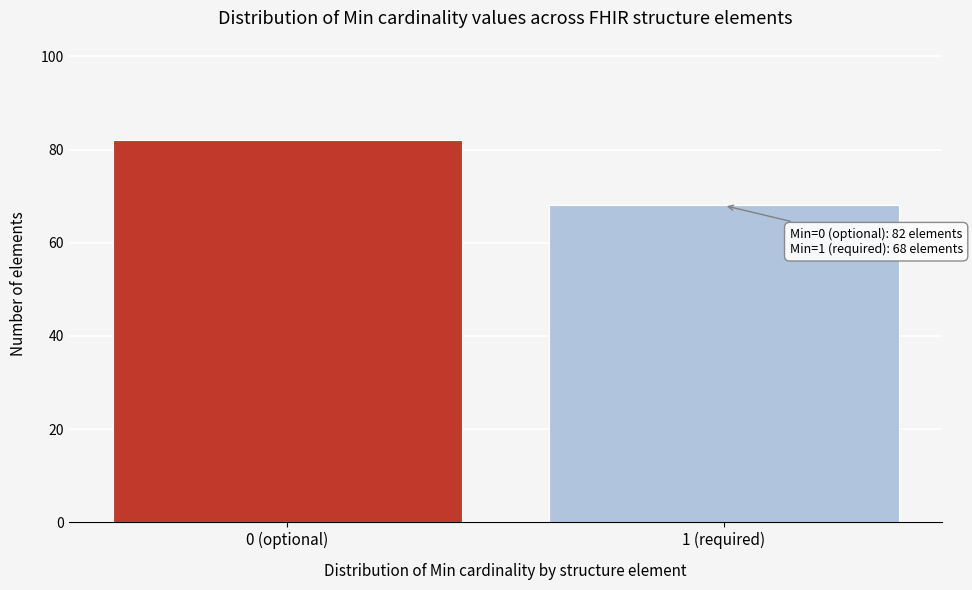

Reading left to right, what are all the values shown in this chart?

0 (optional)=82	1 (required)=68